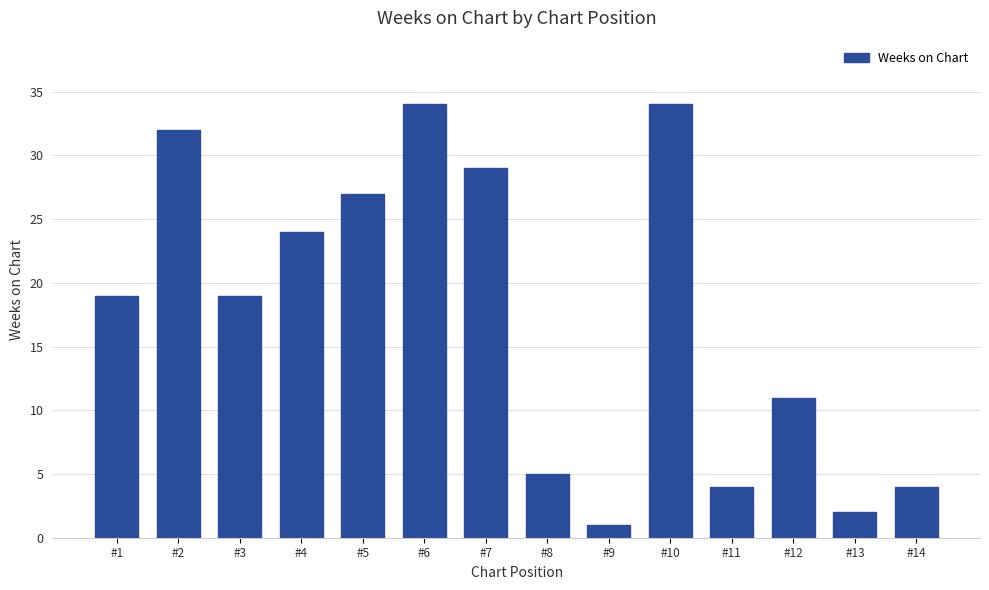

What is the value of the 11th bar from the left?

4